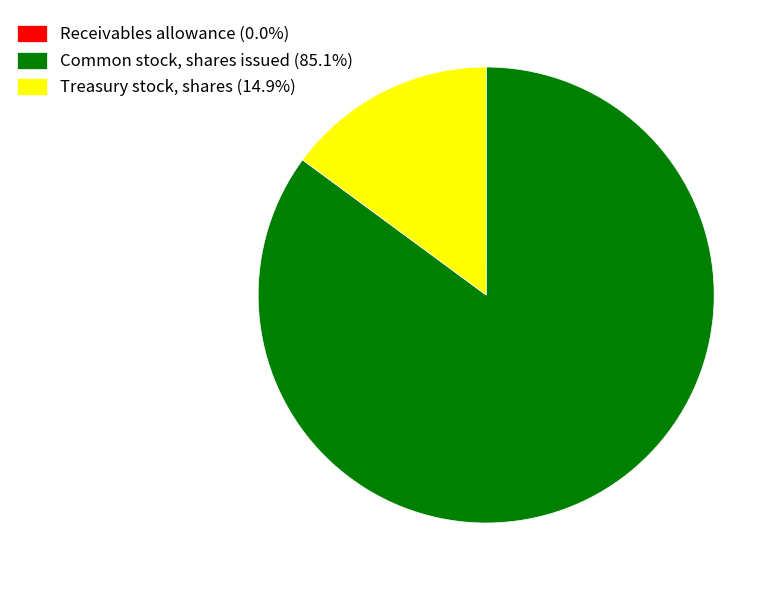

Is the sum of Common stock, shares issued (85.1%) and Treasury stock, shares (14.9%) greater than half?

Yes